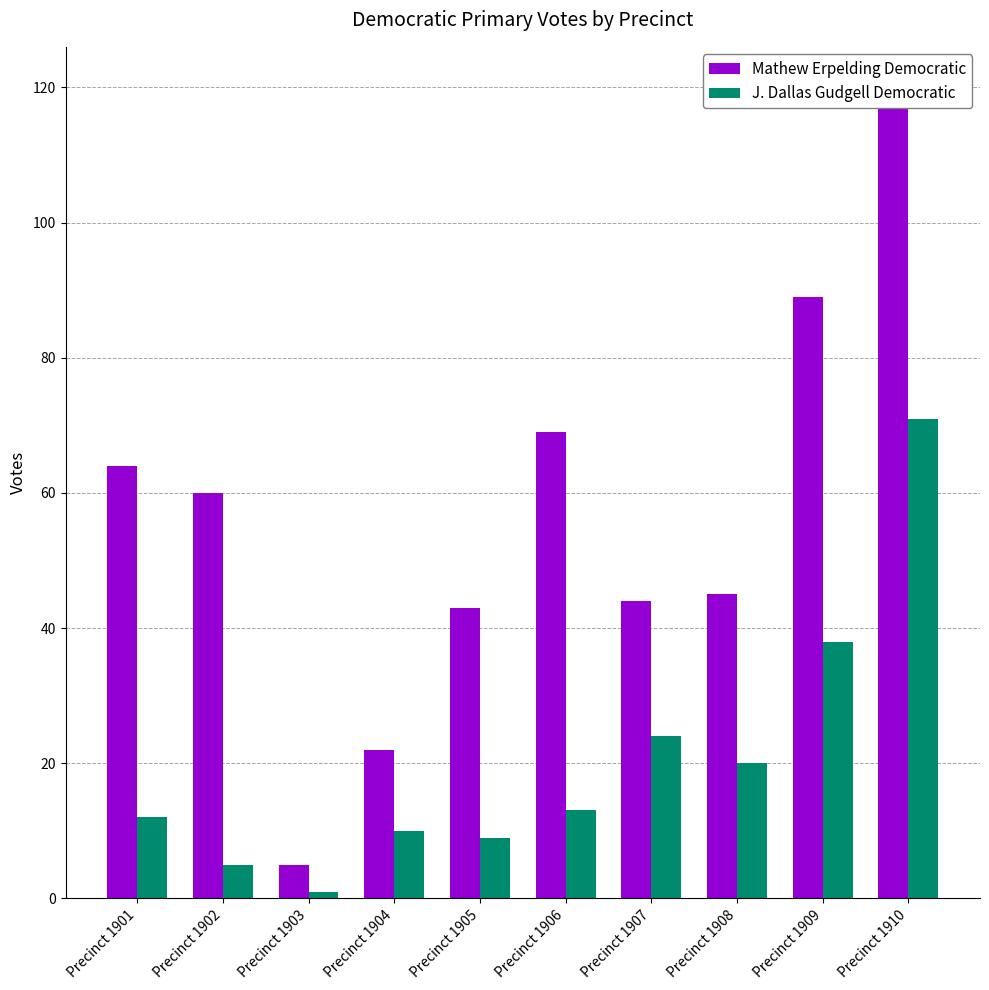

What is the spread (max minus min) of values at Precinct 1903?

4